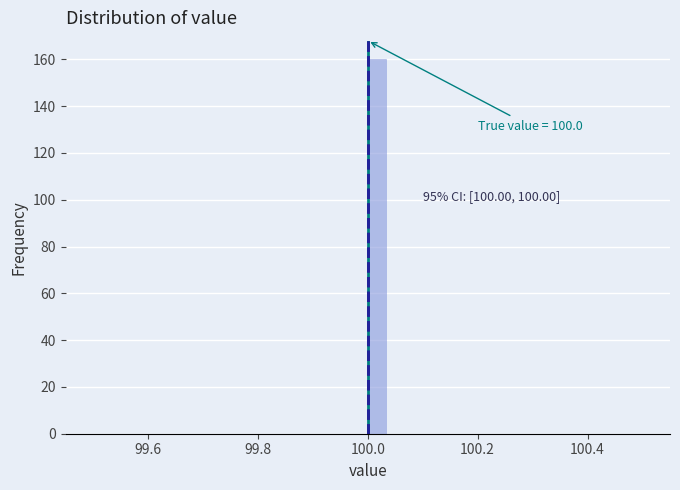

Around what value on the x-axis is the tallest bar? Give the approximate position of its centre, as read against the axis.

100.02